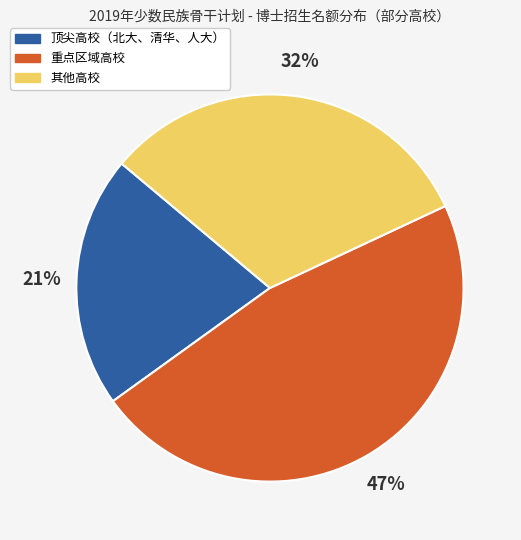

How many segments does this pie chart have?

3